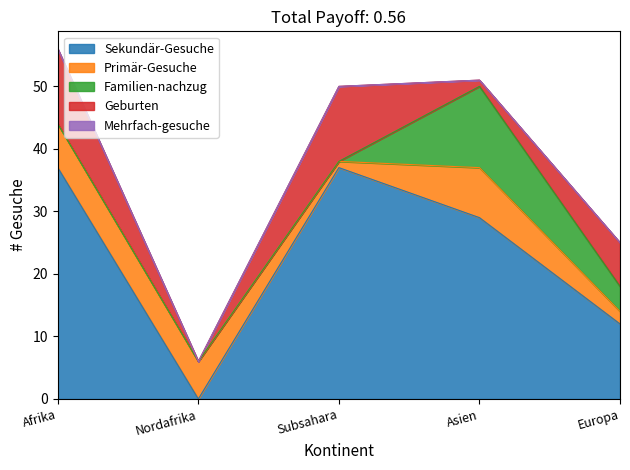

How many interior local valleys does the Sekundär-Gesuche series have?

1